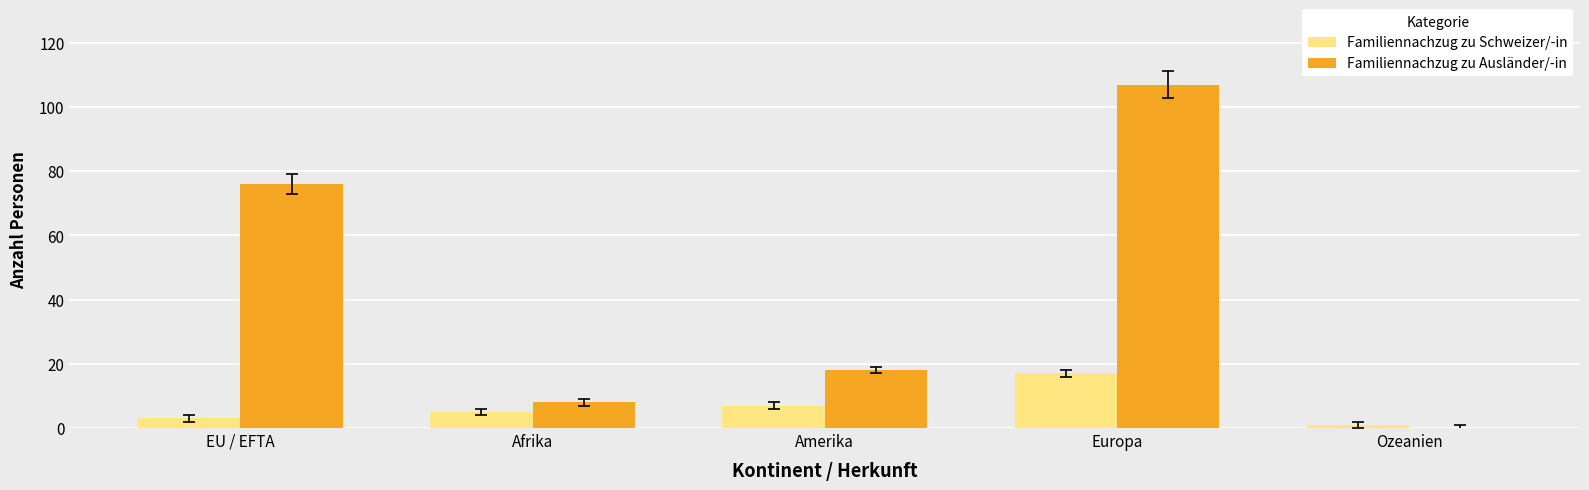

What is the maximum value for Familiennachzug zu Schweizer/-in?

17